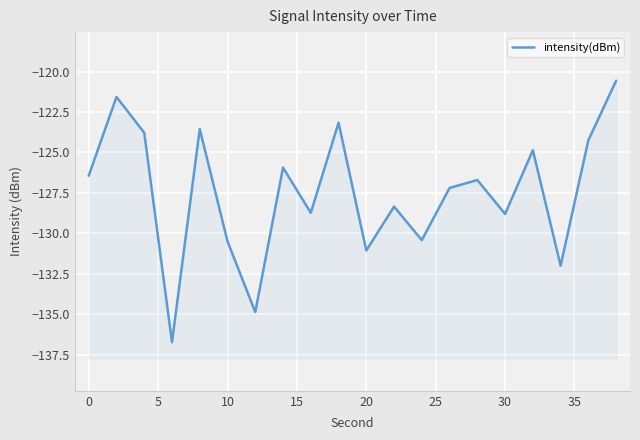

True or false: there are more than 0 points higher than both neighbors.

True